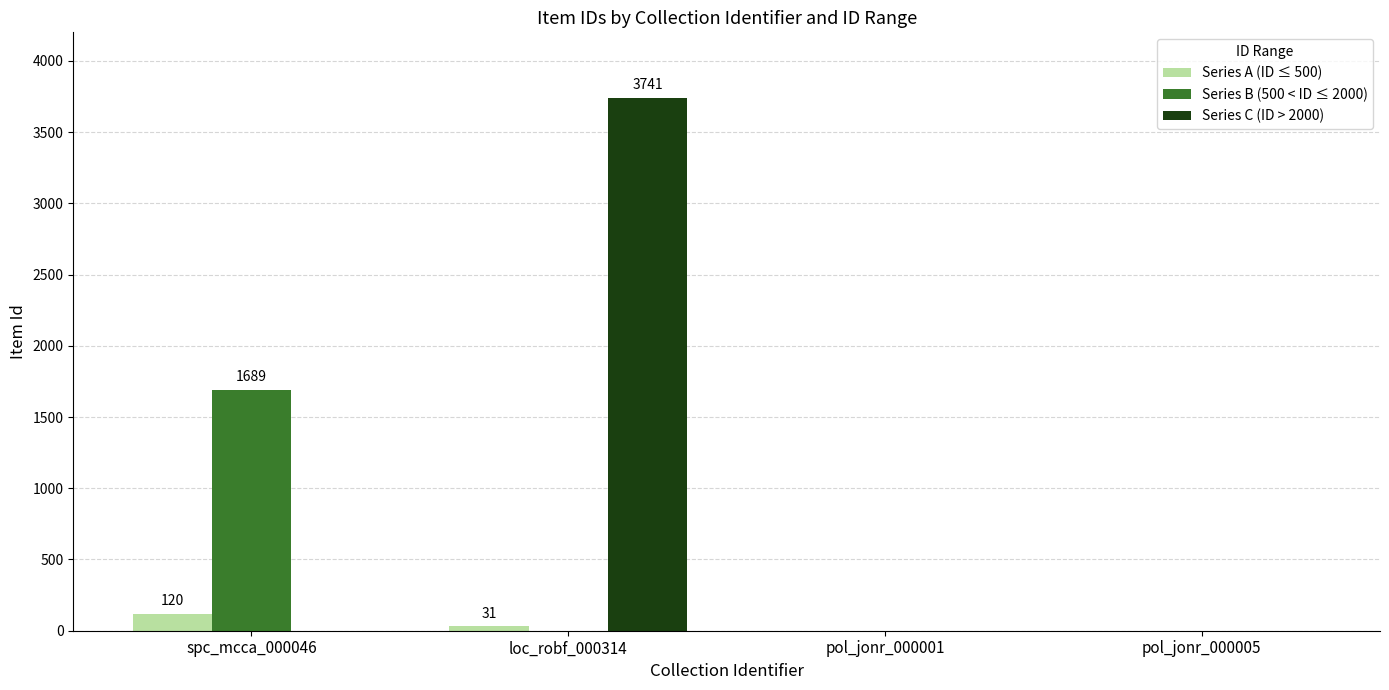

Between spc_mcca_000046 and pol_jonr_000005, which series saw the biggest shift?

Series B (500 < ID ≤ 2000)